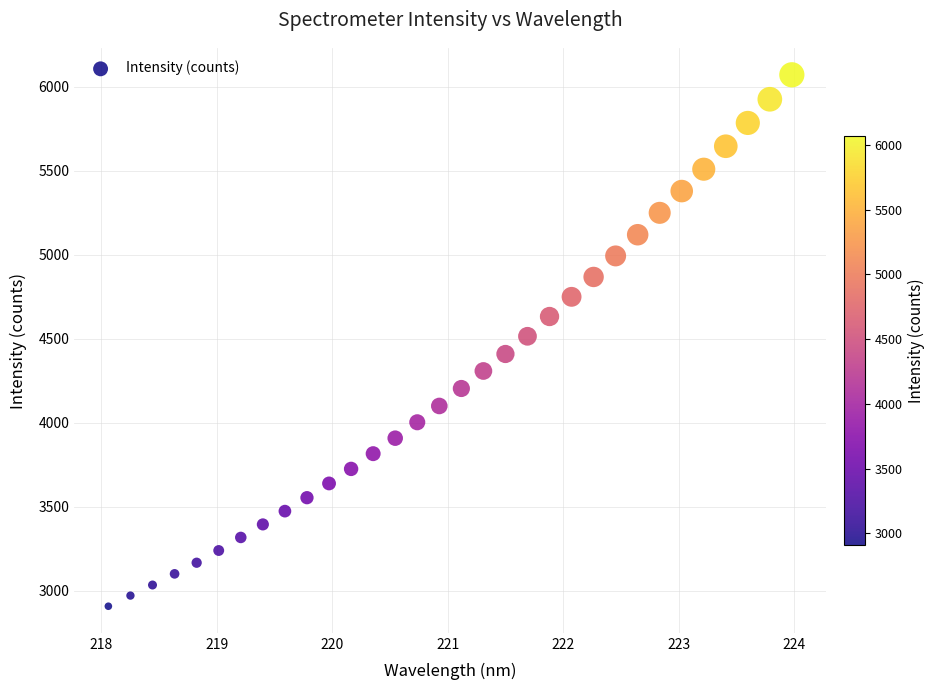

What is the range of X values (max minus min)?

5.9